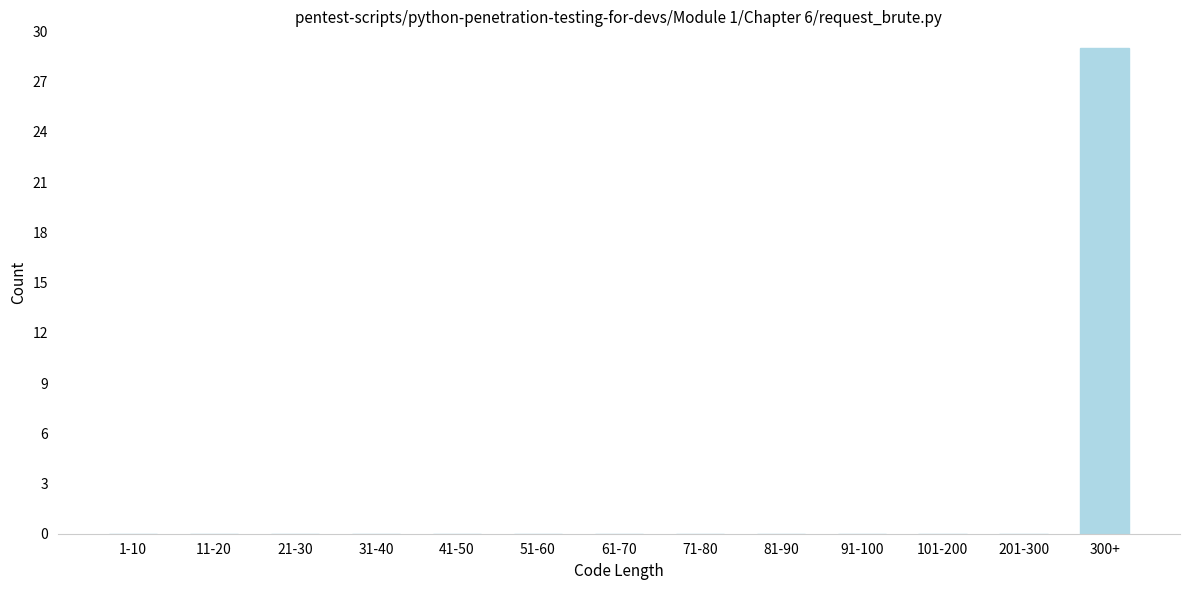

Reading left to right, what are all the values shown in this chart?

1-10=0	11-20=0	21-30=0	31-40=0	41-50=0	51-60=0	61-70=0	71-80=0	81-90=0	91-100=0	101-200=0	201-300=0	300+=29